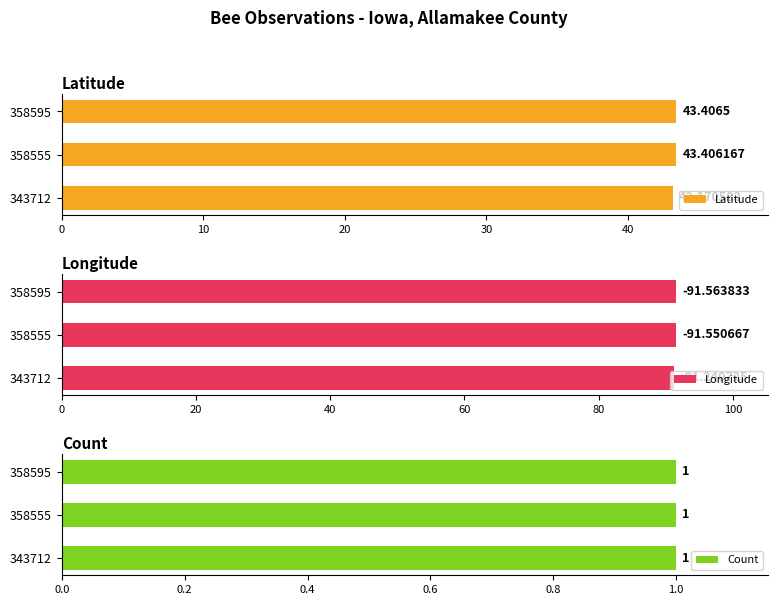

What is the sum of the Latitude values at 358595 and 343712?

86.6